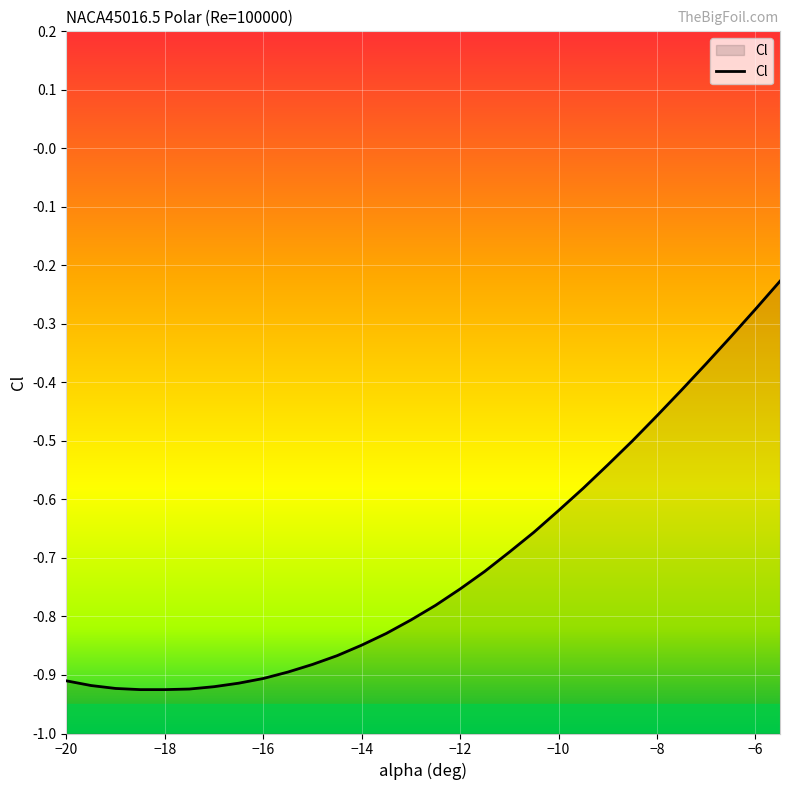

Which category has the highest value across all series?

-5.5